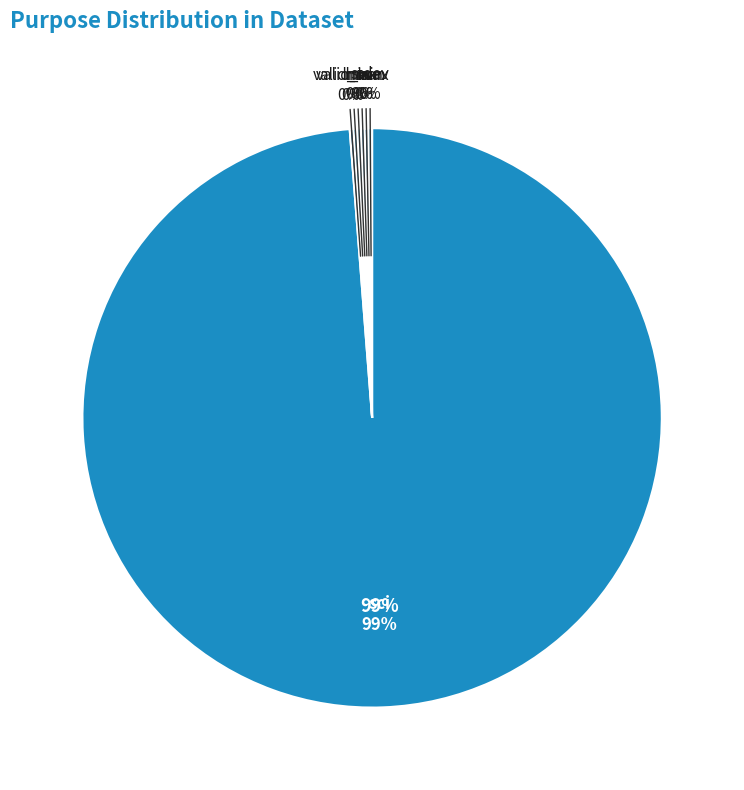

Is there a majority slice in this chart?

Yes